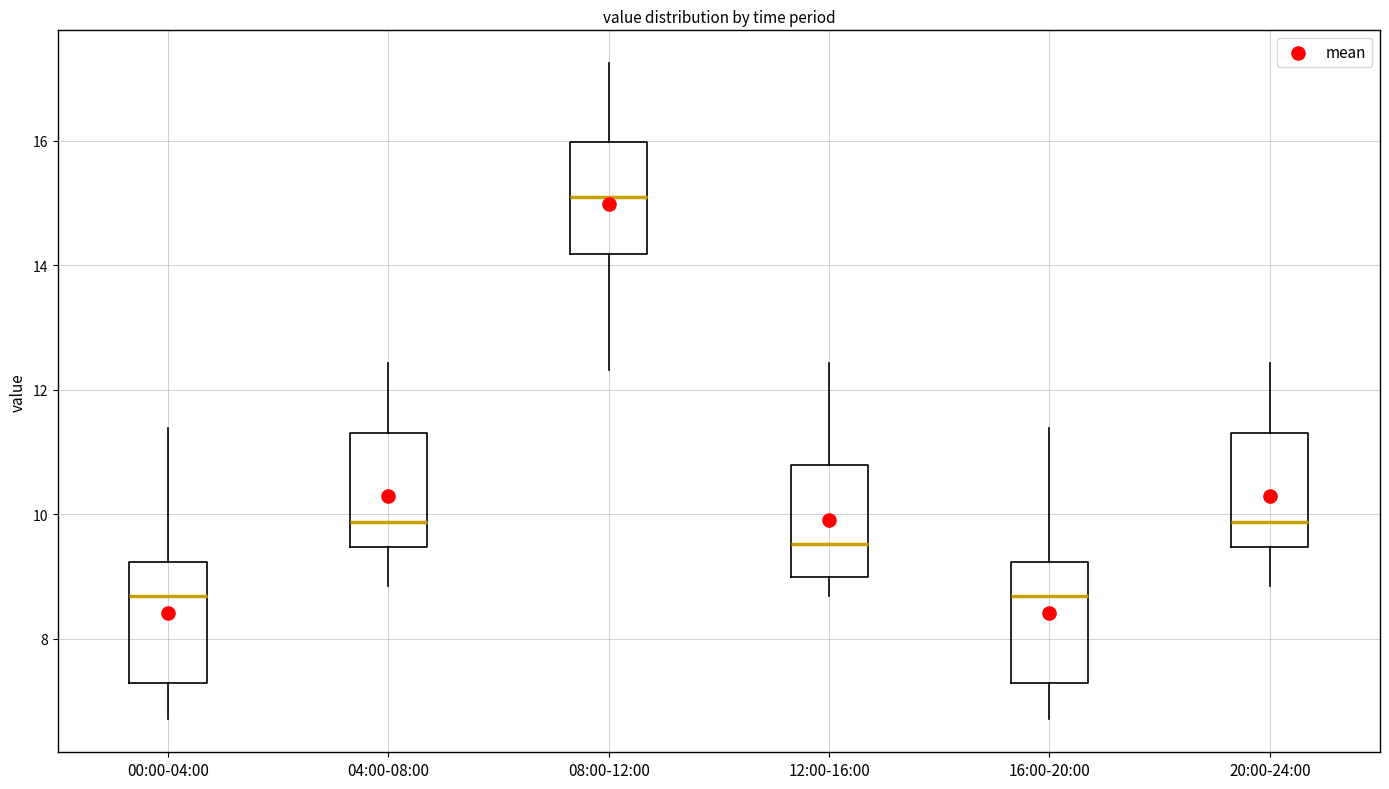

Reading left to right, transcribe this box plot: for each box, give where its median line is, the range the box spans, and where its two whiskers end, as read against the y-axis. The values are not printed on the chart, so give them approximately, as read against the axis.

00:00-04:00: median 8.6, box 7.2 to 9.2, whiskers 6.8 to 11.4
04:00-08:00: median 9.8, box 9.4 to 11.4, whiskers 8.8 to 12.4
08:00-12:00: median 15.2, box 14.2 to 16.0, whiskers 12.4 to 17.2
12:00-16:00: median 9.6, box 9.0 to 10.8, whiskers 8.6 to 12.4
16:00-20:00: median 8.6, box 7.2 to 9.2, whiskers 6.8 to 11.4
20:00-24:00: median 9.8, box 9.4 to 11.4, whiskers 8.8 to 12.4